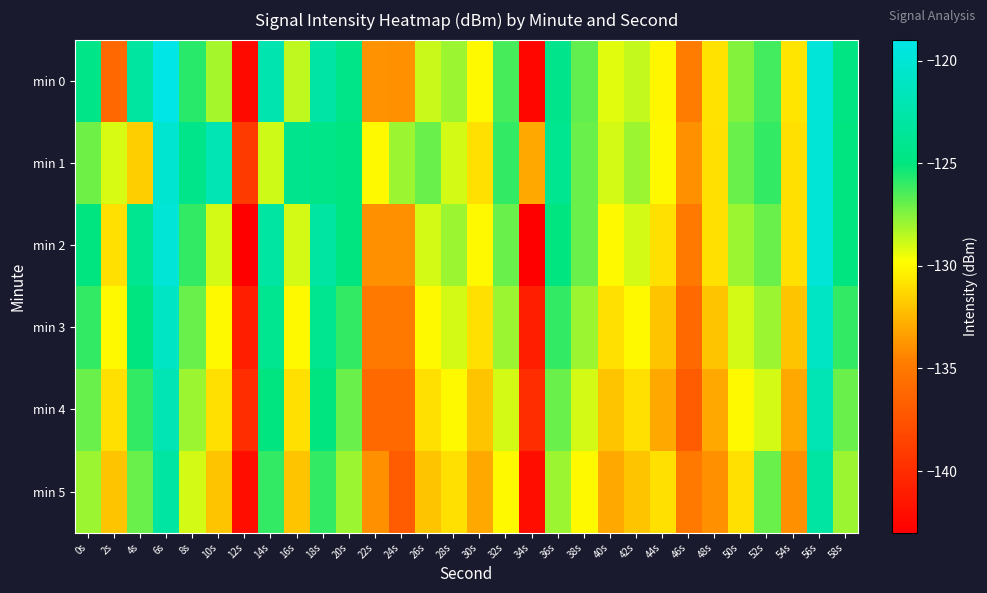

What is the total value across all series at 28s?

-775.0